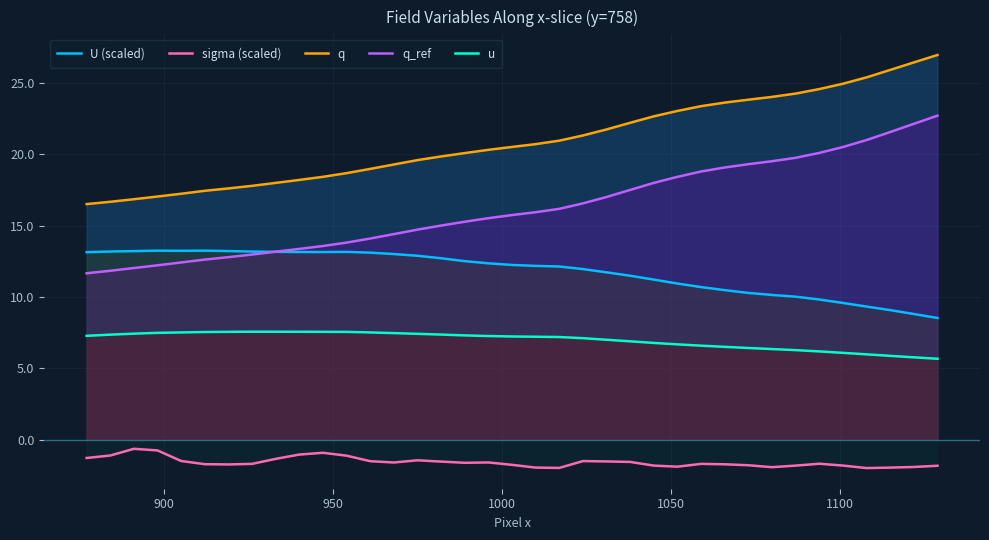

True or false: u has more than 2 points higher than both neighbors.

False